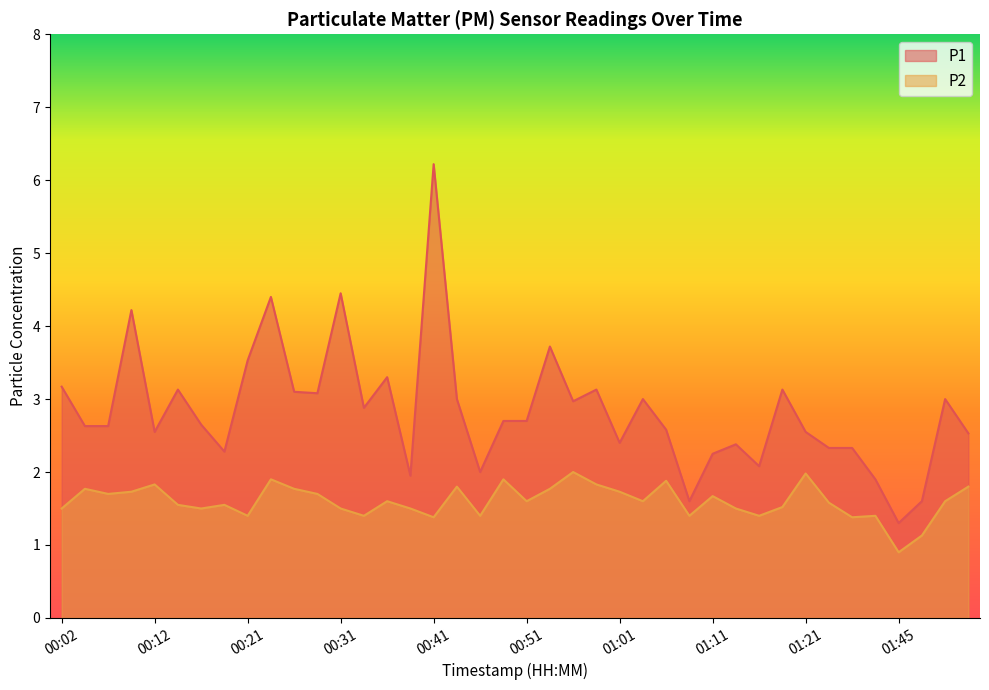

Is the value of P2 at 00:34 greater than the value of P1 at 01:45?

Yes